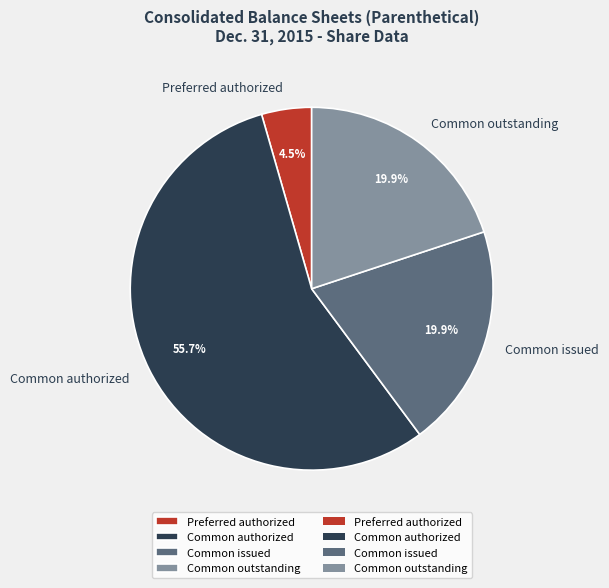

How many slices are in this pie chart?

4